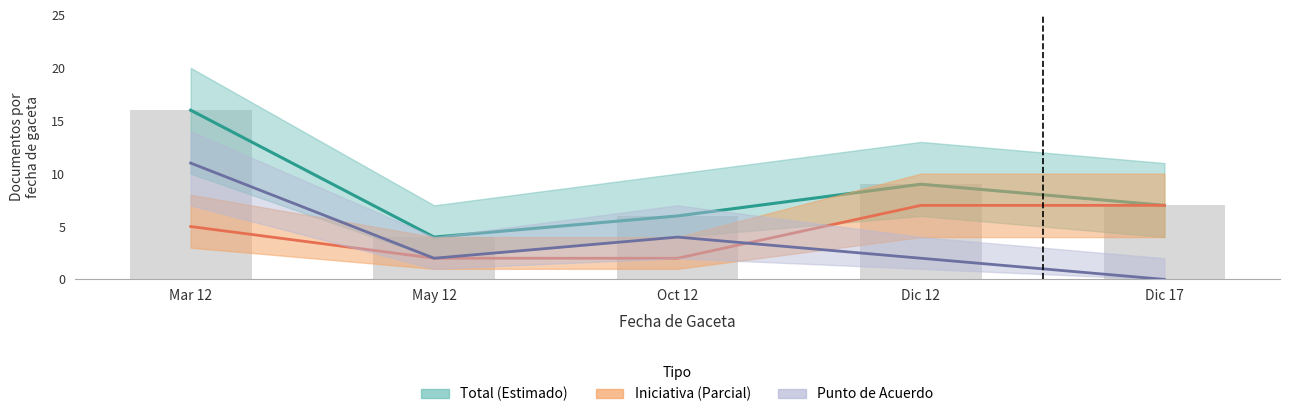

At which label is Total closest to 10?

Dic 12